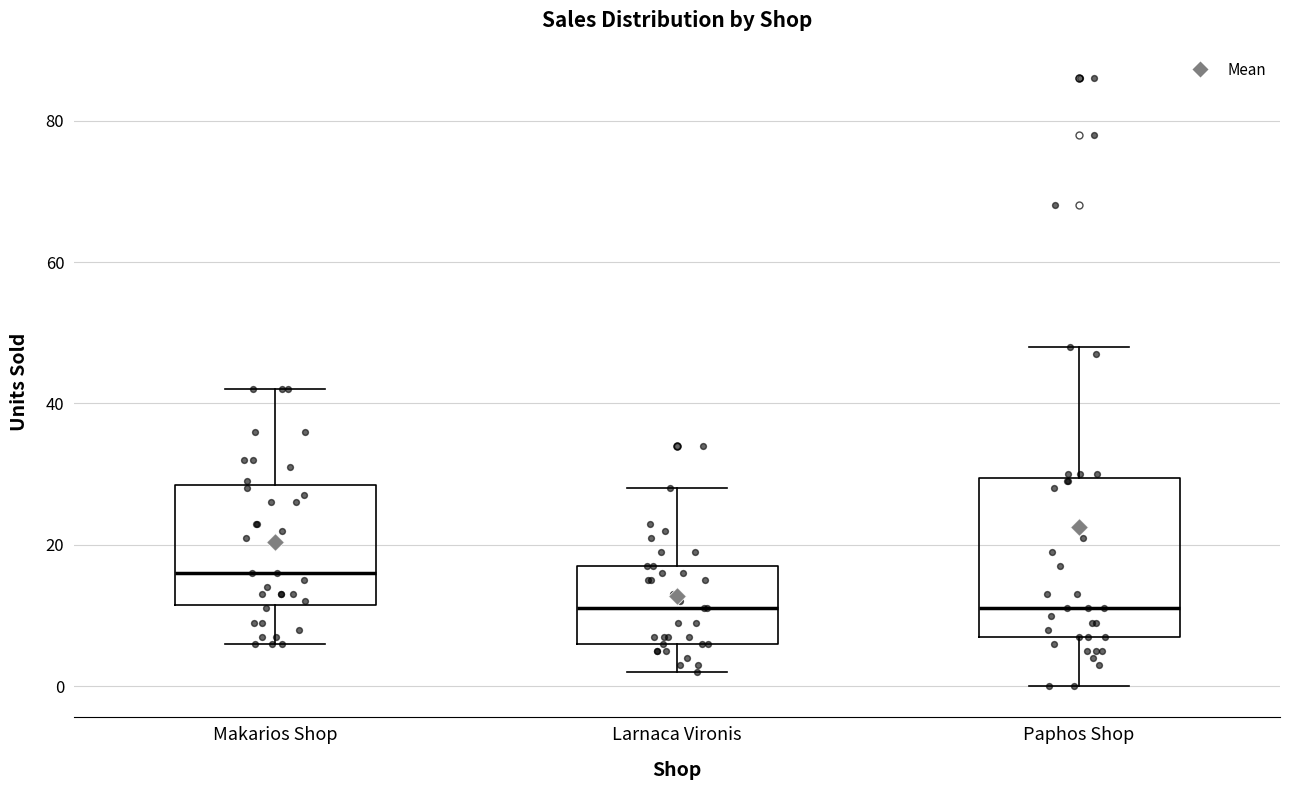

Reading left to right, transcribe this box plot: for each box, give where its median line is, the range the box spans, and where its two whiskers end, as read against the y-axis. The values are not printed on the chart, so give them approximately, as read against the axis.

Makarios Shop: median 16, box 12 to 28, whiskers 6 to 42
Larnaca Vironis: median 12, box 6 to 18, whiskers 2 to 28
Paphos Shop: median 12, box 8 to 30, whiskers 0 to 48